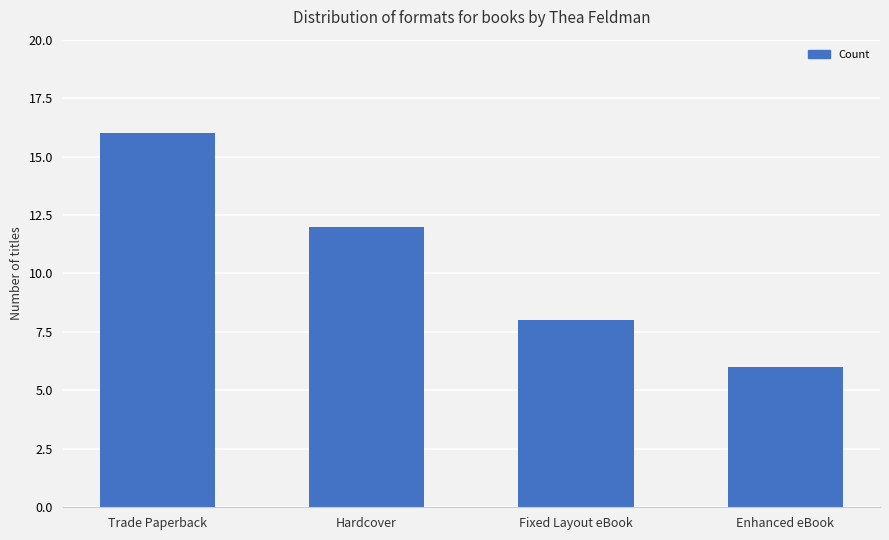

What is the sum of the values at Trade Paperback and Fixed Layout eBook?

24